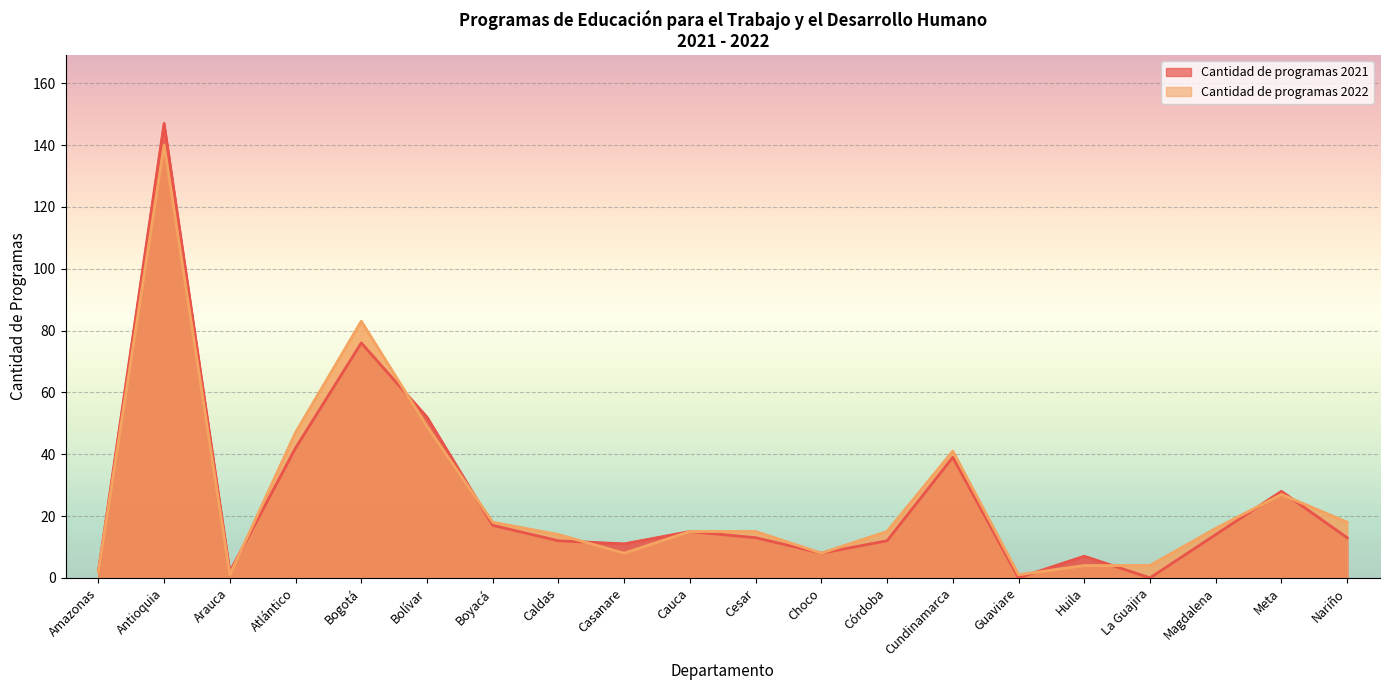

How many data points in Cantidad de programas 2021 are less than 13?

9